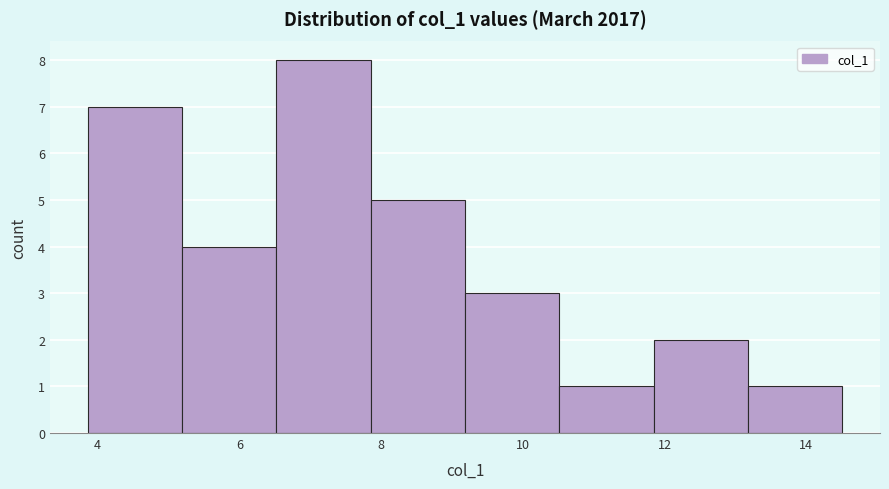

Reading left to right, list every bar in this chart as the range it spans on the x-axis followed by its height. Neither the bar edges nor the heights are printed on the chart, so give them approximately, as read against the axes.

3.8 to 5.2: 7
5.2 to 6.6: 4
6.6 to 7.8: 8
7.8 to 9.2: 5
9.2 to 10.6: 3
10.6 to 11.8: 1
11.8 to 13.2: 2
13.2 to 14.6: 1